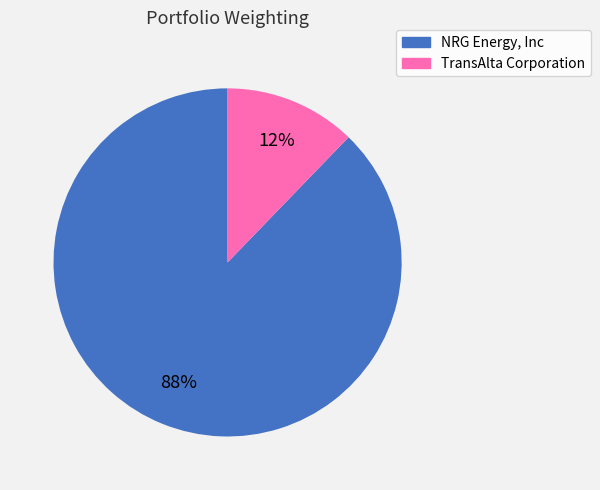

Combined, do NRG Energy, Inc and TransAlta Corporation account for over 50%?

Yes